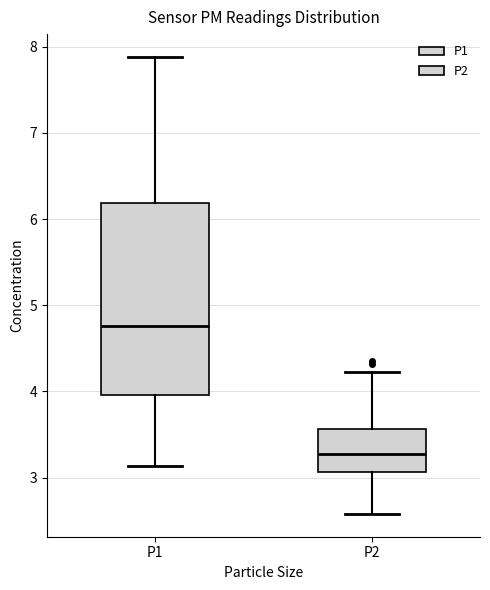

Reading left to right, read every box against the y-axis: the position of its median line, the range the box covers, and the ends of its whiskers. The values are not printed on the chart, so give them approximately, as read against the axis.

P1: median 4.8, box 4.0 to 6.2, whiskers 3.1 to 7.9
P2: median 3.3, box 3.1 to 3.6, whiskers 2.6 to 4.2